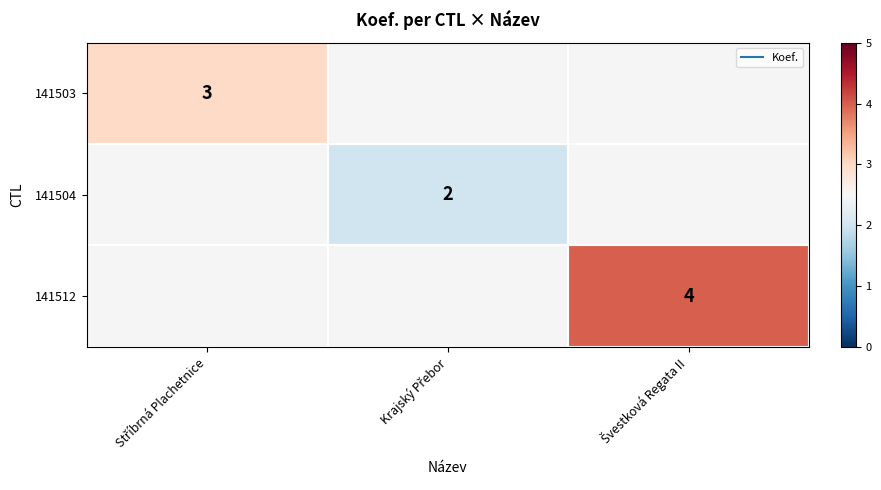

At which label does 141503 reach its peak?

Stříbrná Plachetnice